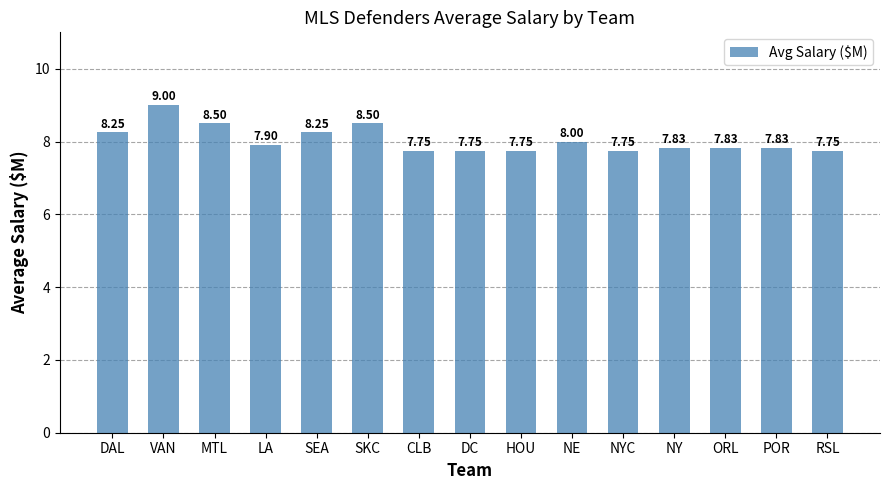

How many series are shown in this chart?

1